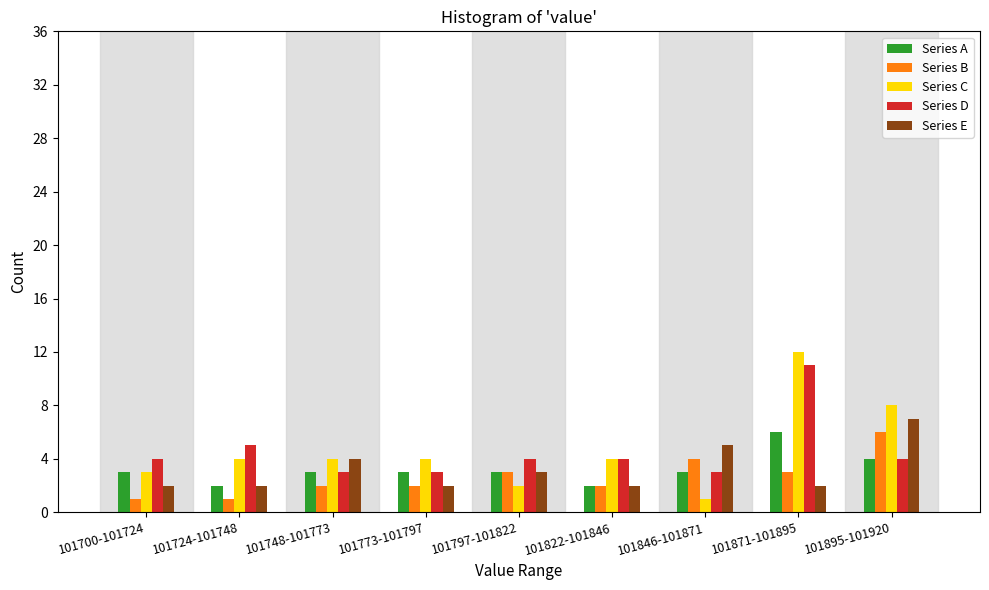

The value of Series C at 101748-101773 is 2. True or false?

False